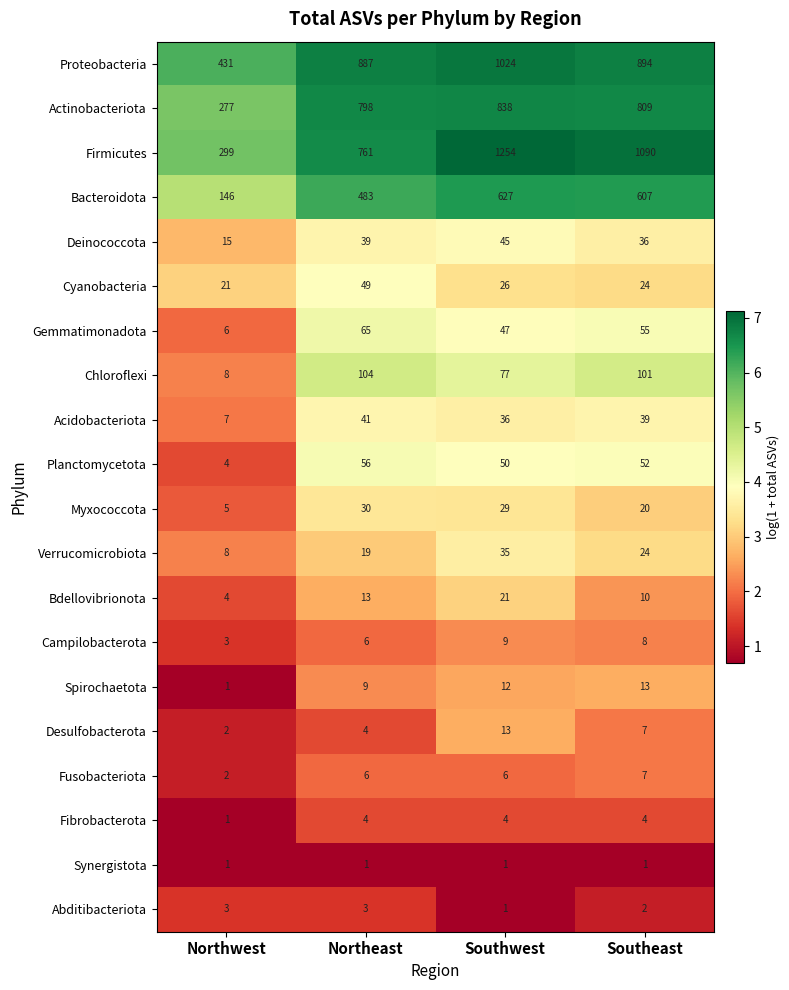

What value does the Firmicutes series have at Southwest?

1254